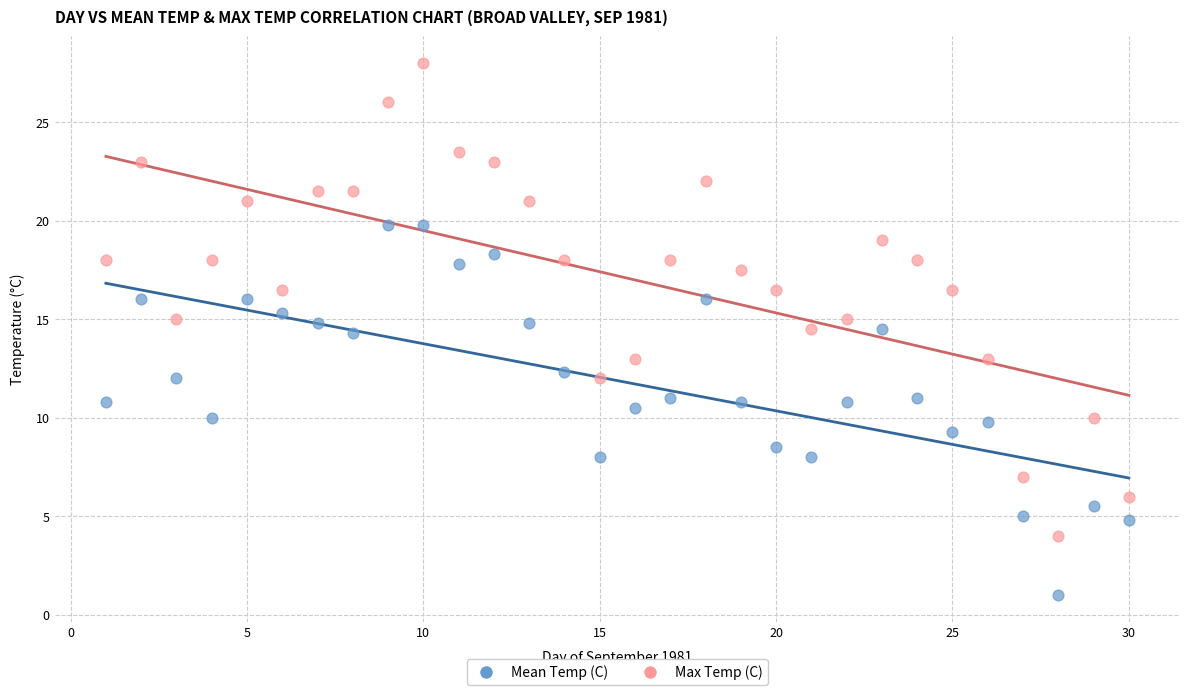

Which series contains the lowest Y value?

Mean Temp (C)